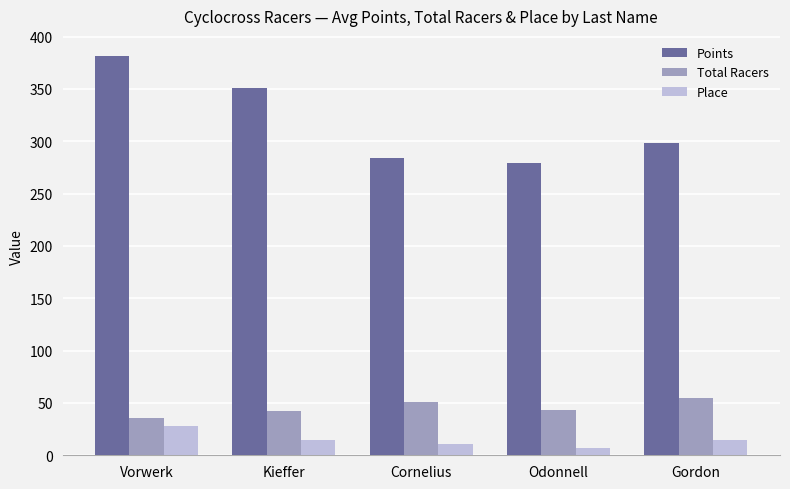

The value of Place at Kieffer is 14.8. True or false?

True